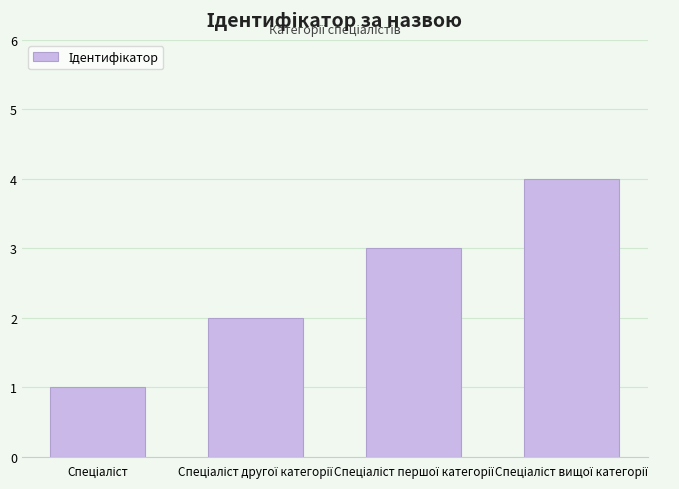

Reading right to left, extract all data points from this chart.

4	3	2	1